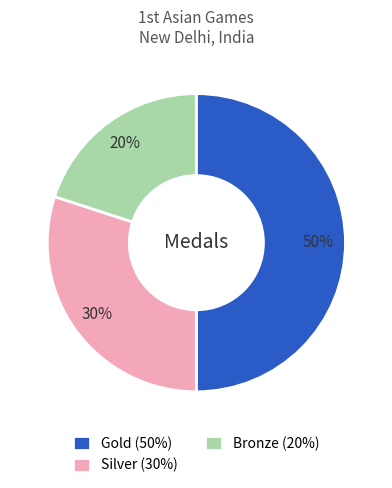

How many segments does this pie chart have?

3